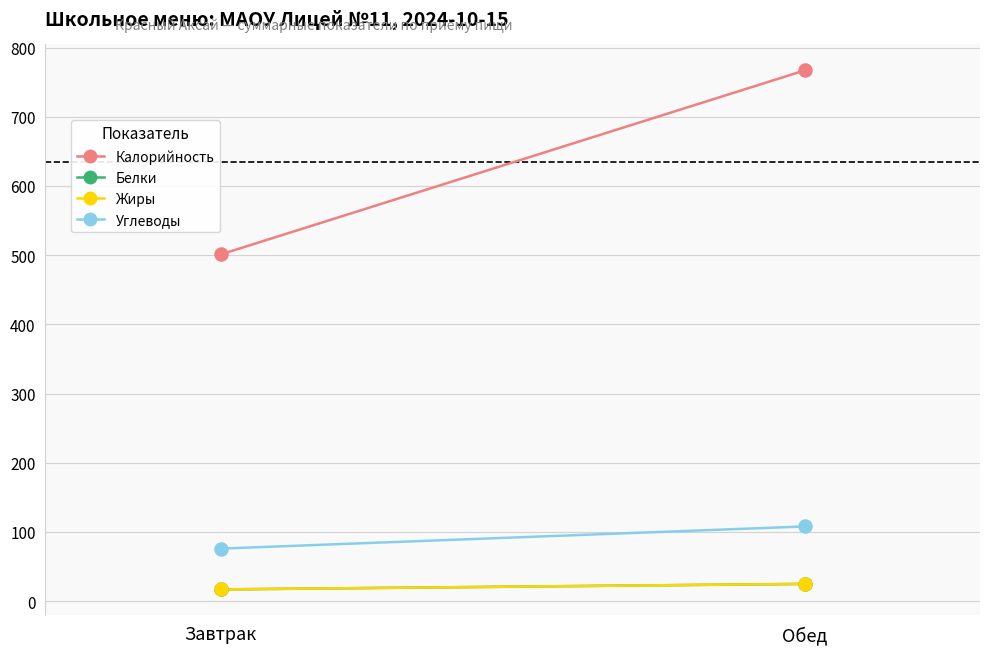

Which series has the largest total across all categories?

Калорийность